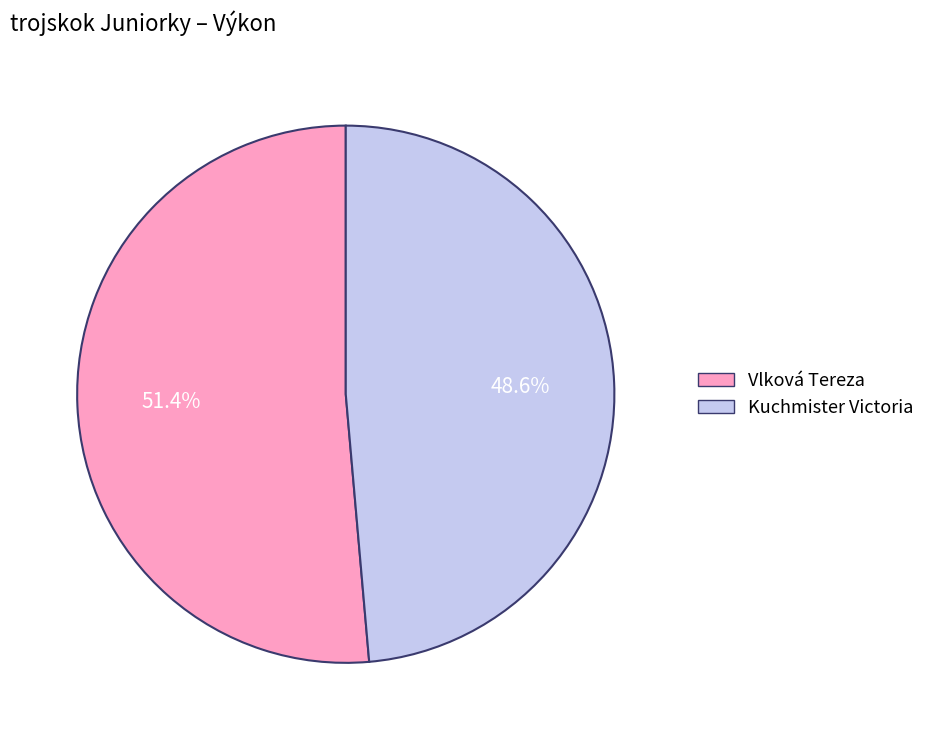

Is Kuchmister Victoria the majority of the pie?

No